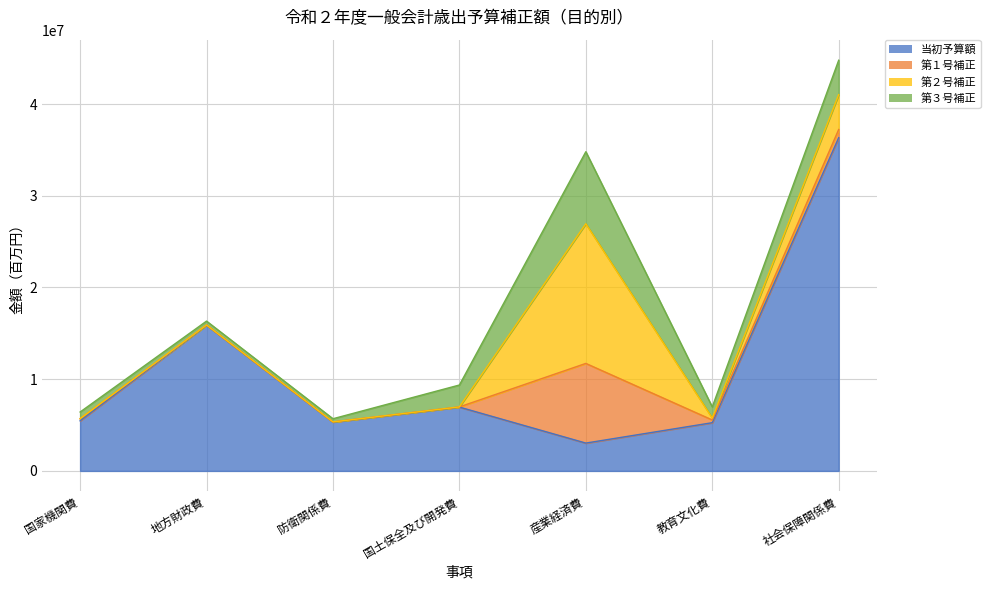

Which series changed the most between 地方財政費 and 国土保全及び開発費?

当初予算額